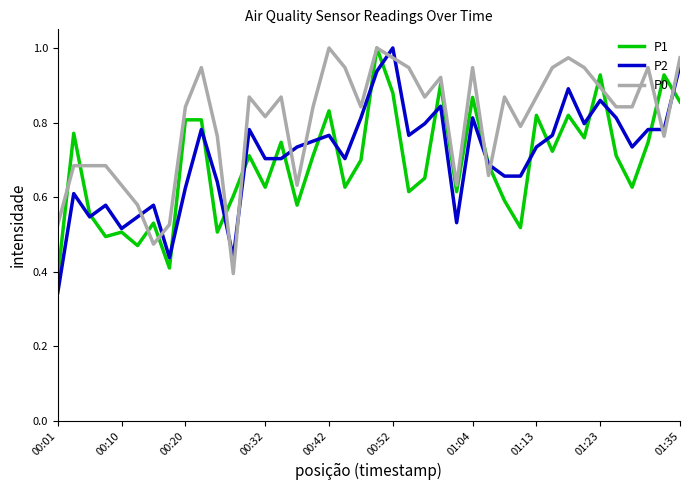

Which series has the largest total across all categories?

P0